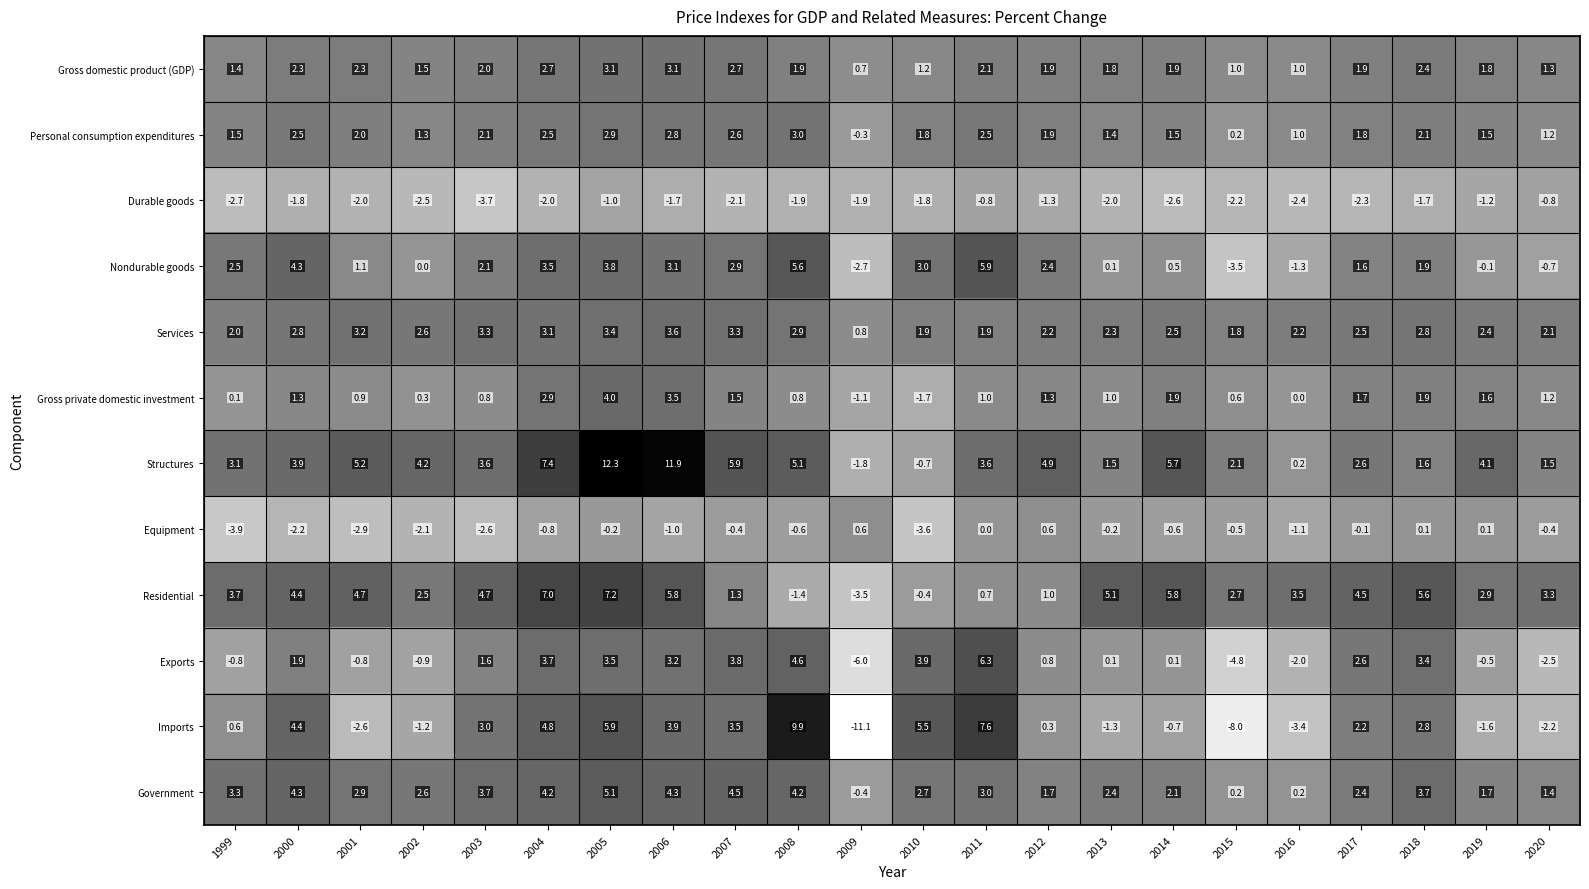

At how many categories does at least one series exceed 3?

20